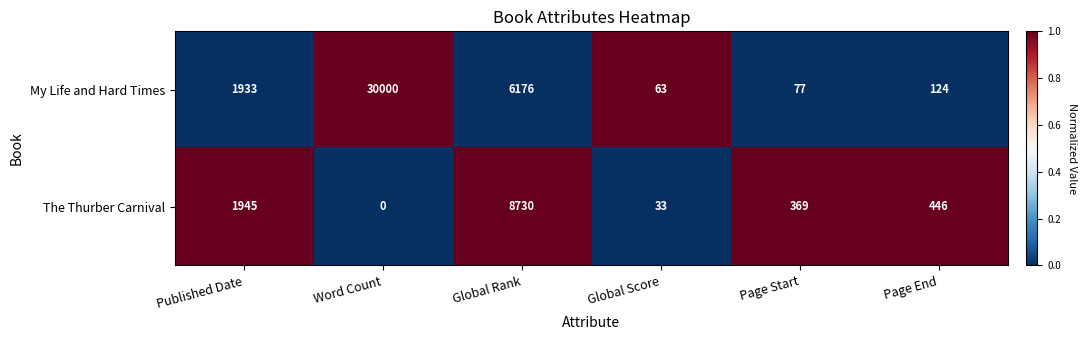

How many distinct data groups are displayed?

2